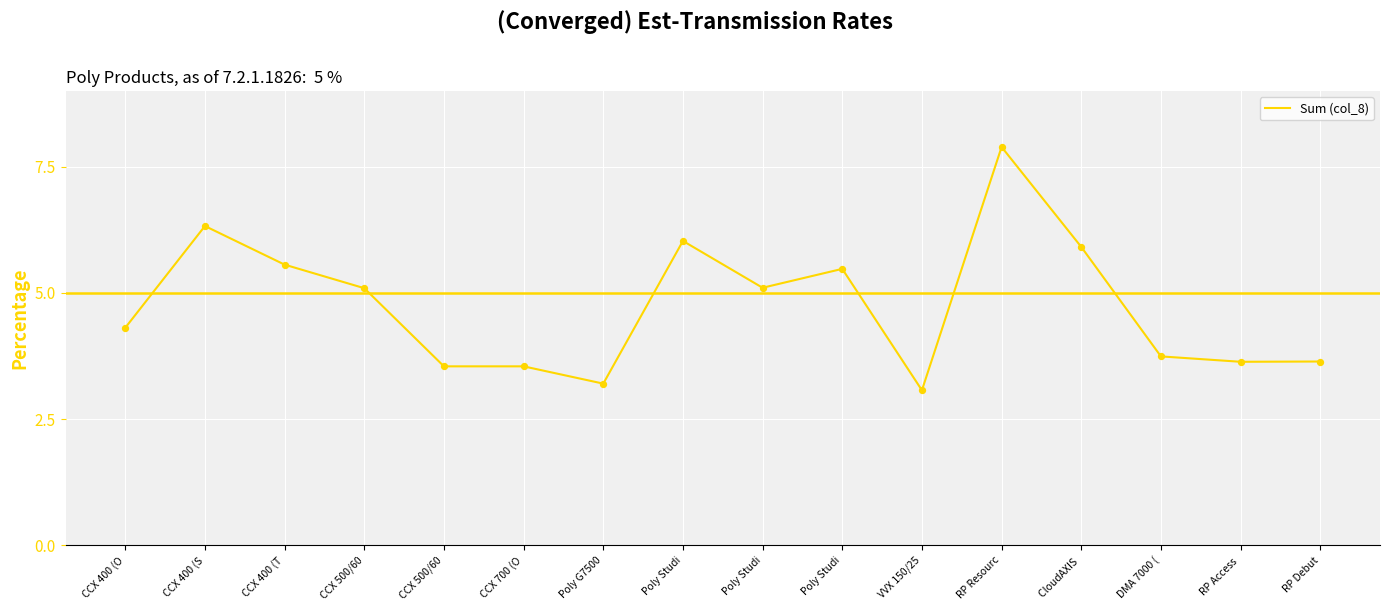

Approximately how many times larger is the value at CCX 500/60 compared to Poly G7500?

1.1